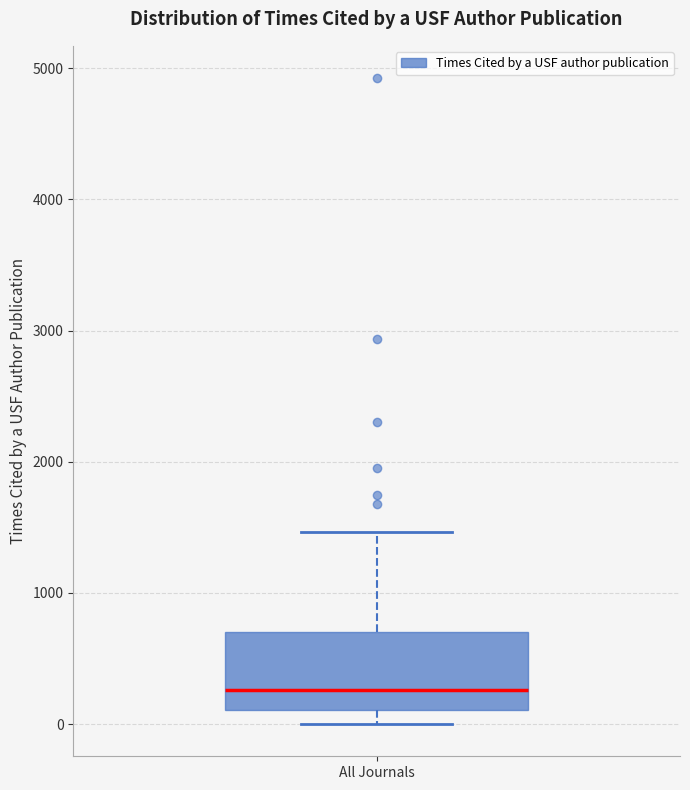

Transcribe this box plot: give where the median line is, the range the box spans, and where the two whiskers end, as read against the y-axis. The values are not printed on the chart, so give them approximately, as read against the axis.

median 300, box 100 to 700, whiskers 0 to 1500